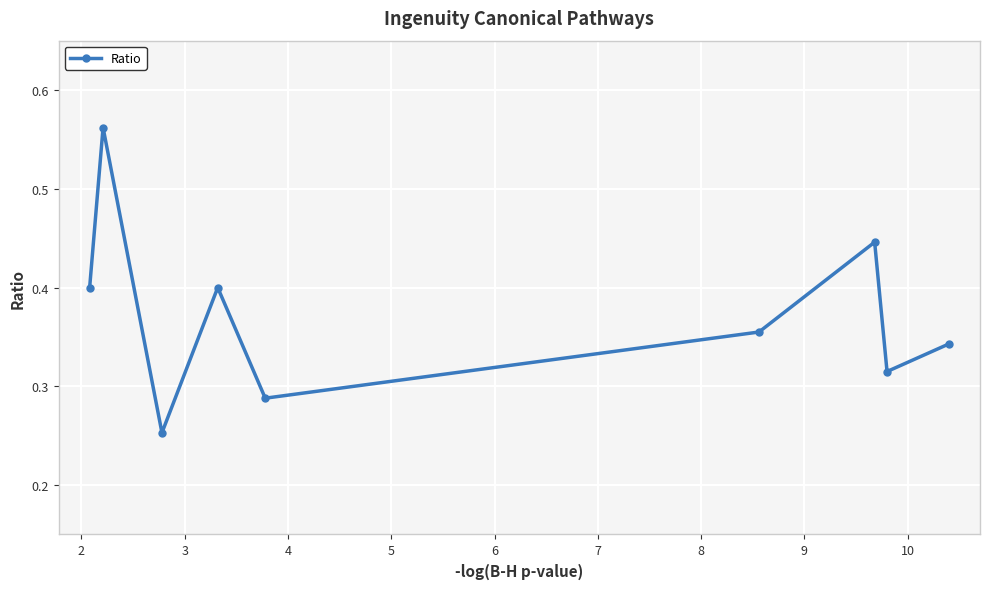

True or false: the data has more than 2 interior local peaks.

True